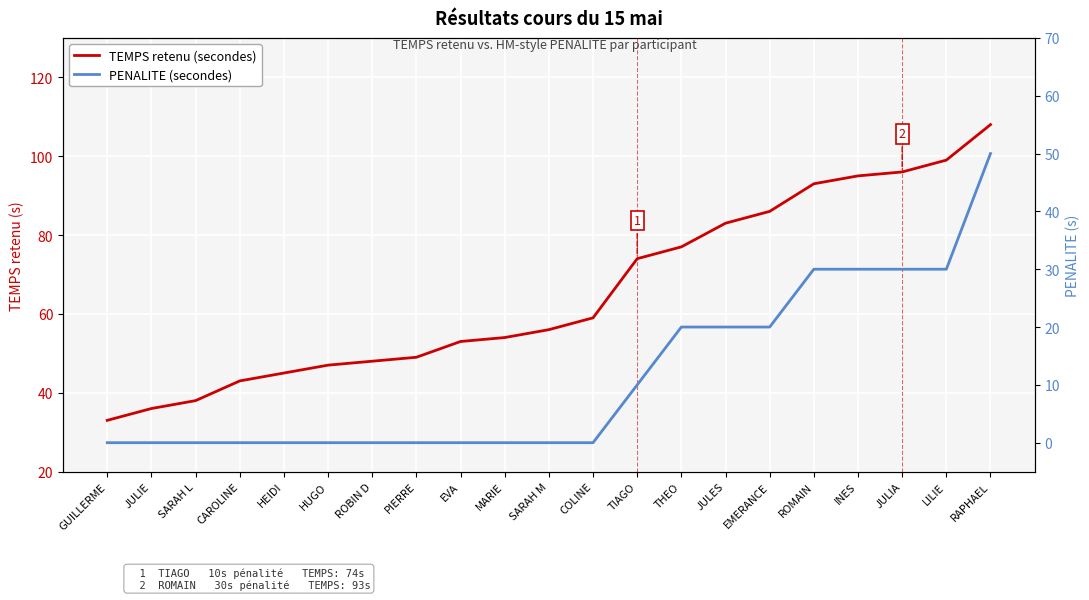

True or false: PENALITE (secondes) has a value of 15 at JULIE.

False